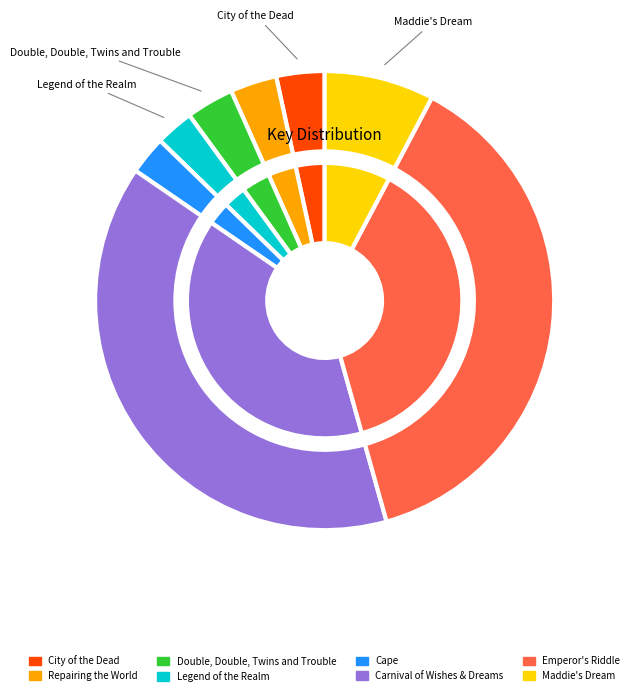

The Cape slice represents 3% of the pie. True or false?

True